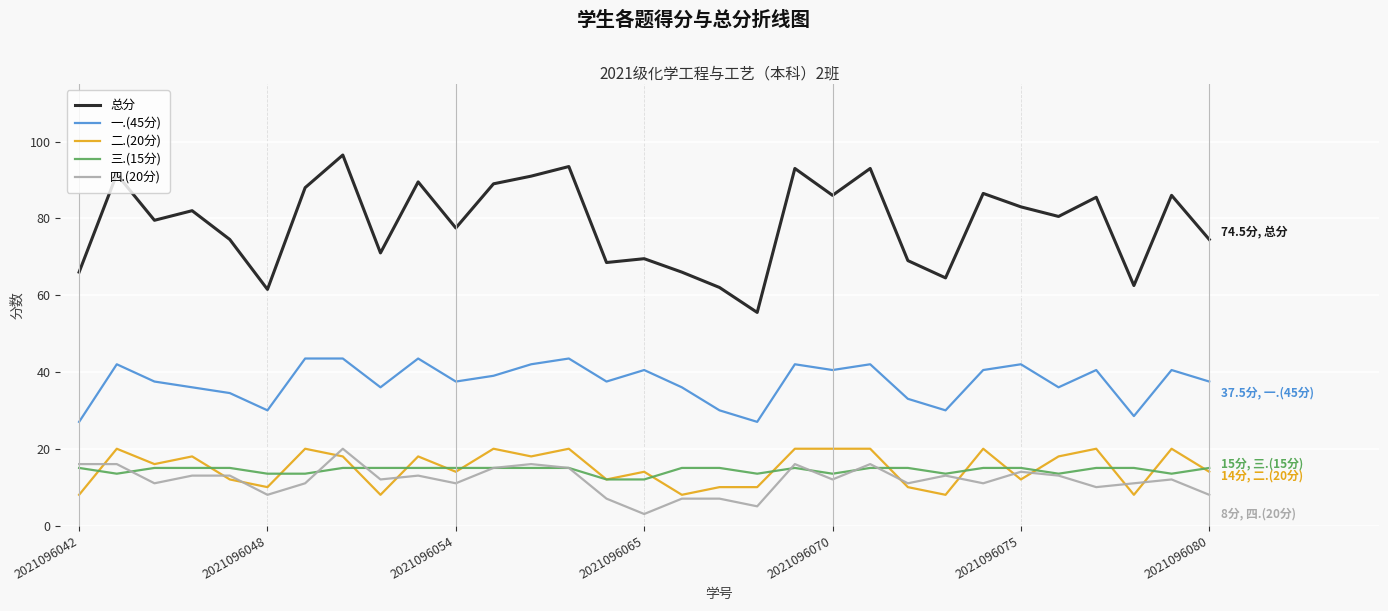

What is the highest value of the 一.(45分) series?

43.5